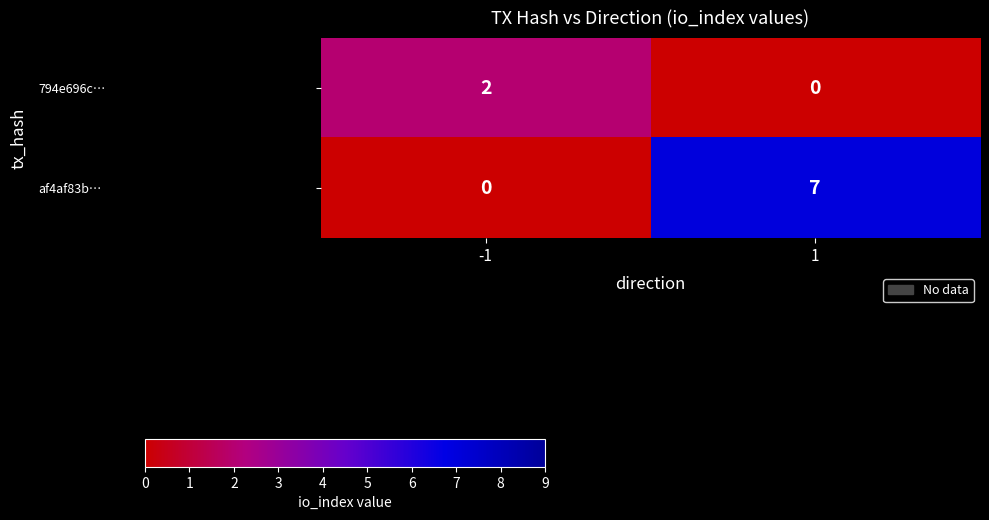

Which series has the largest range (max minus min)?

af4af83b…